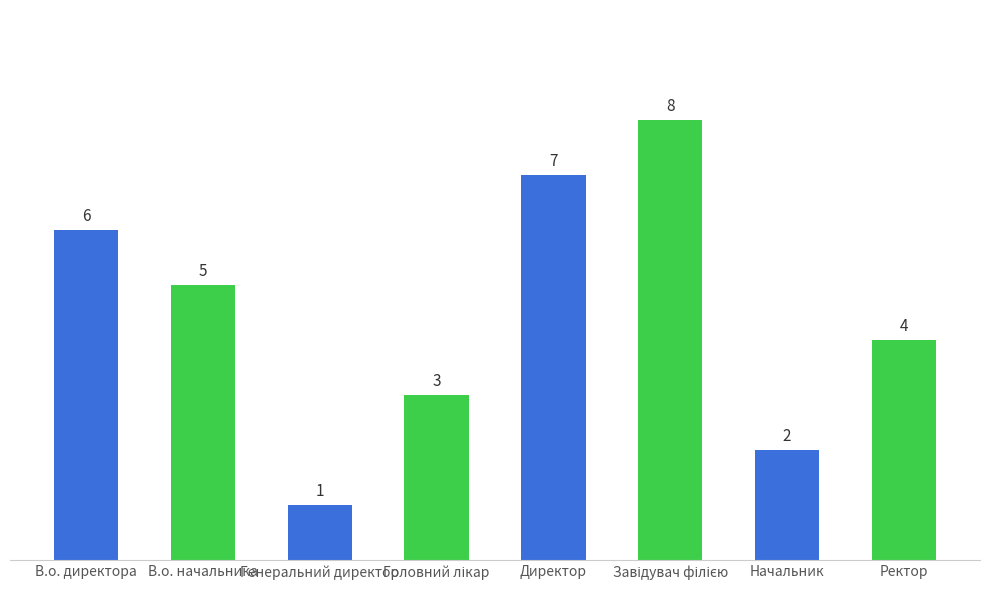

Where does the data first go above 5?

В.о. директора